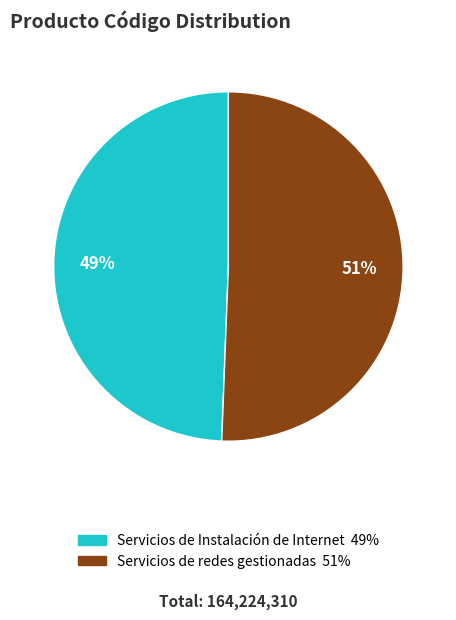

What is the smallest slice in the pie chart?

Servicios de Instalación de Internet